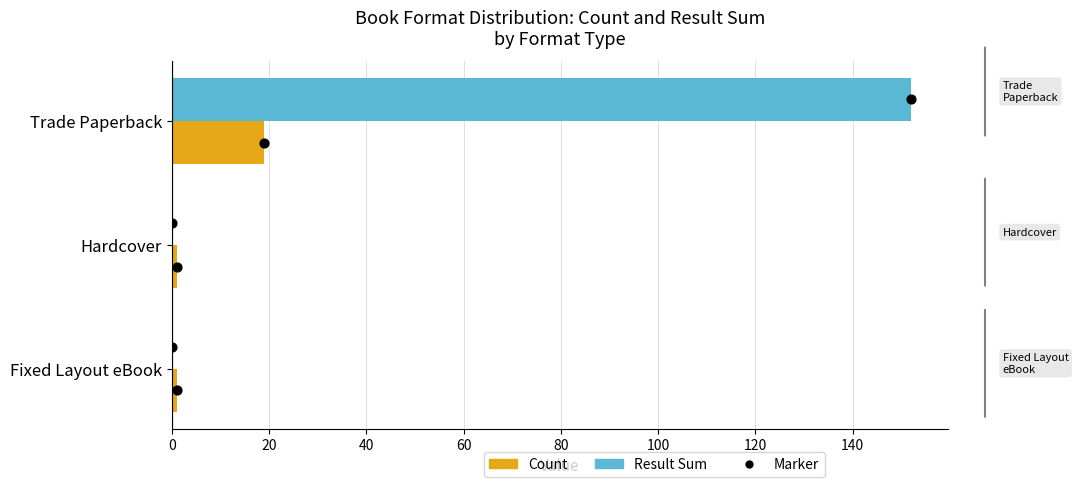

What are all the series names shown in the legend?

Count, Result Sum